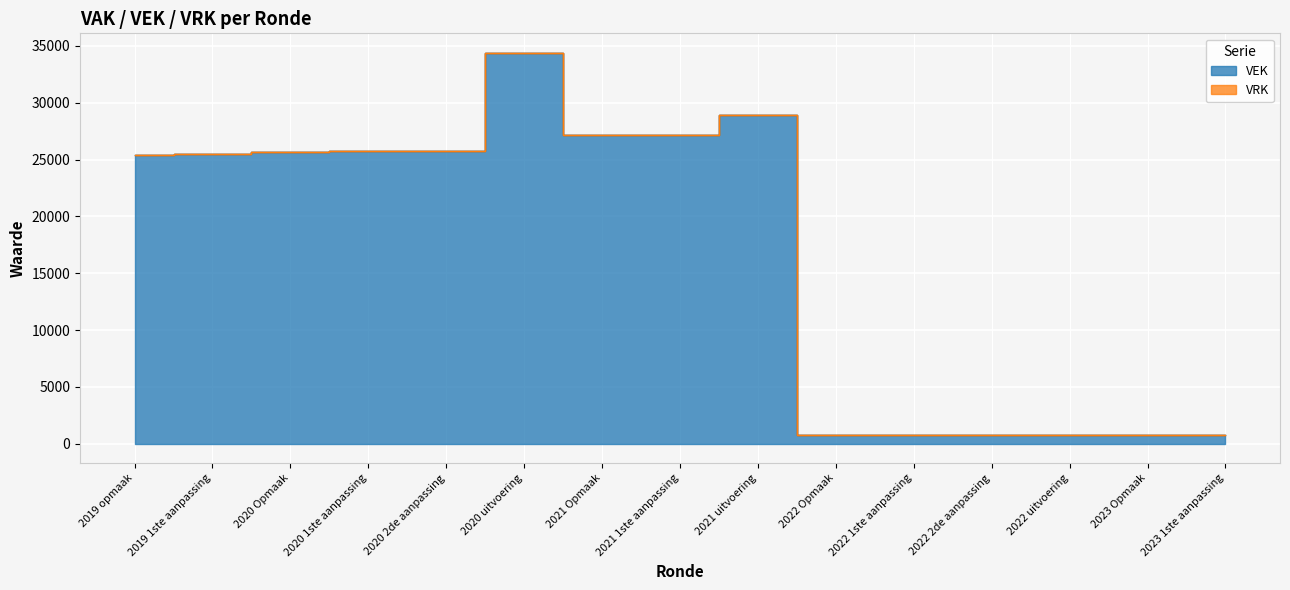

True or false: the data has more than 0 interior local peaks.

True